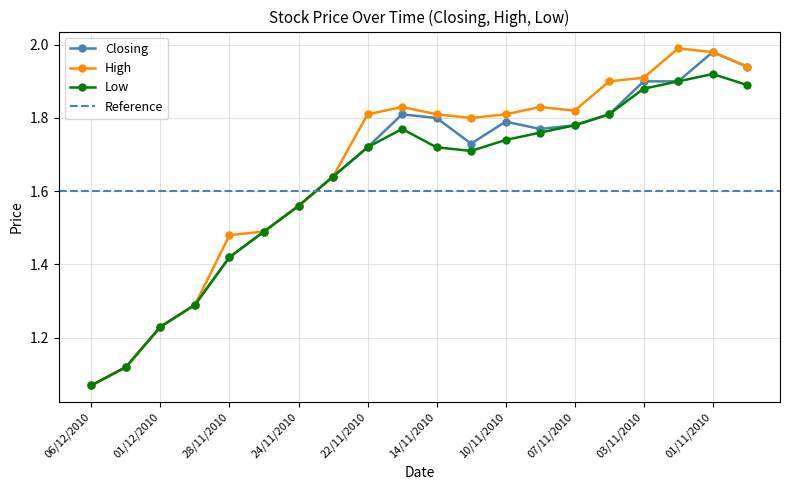

What is the spread (max minus min) of values at 28/11/2010?

0.1